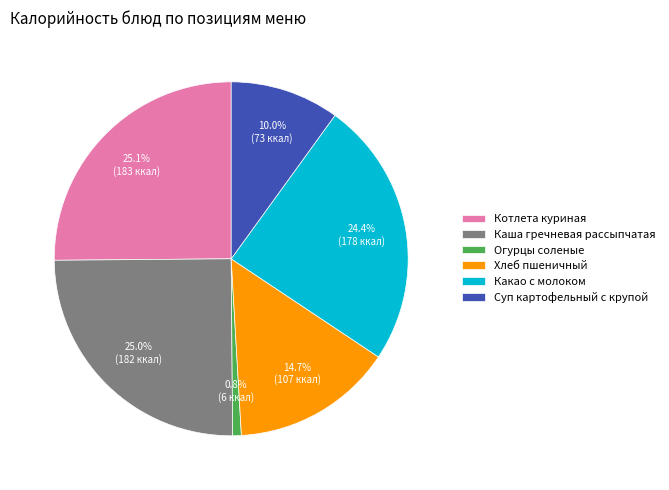

How many slices are in this pie chart?

6